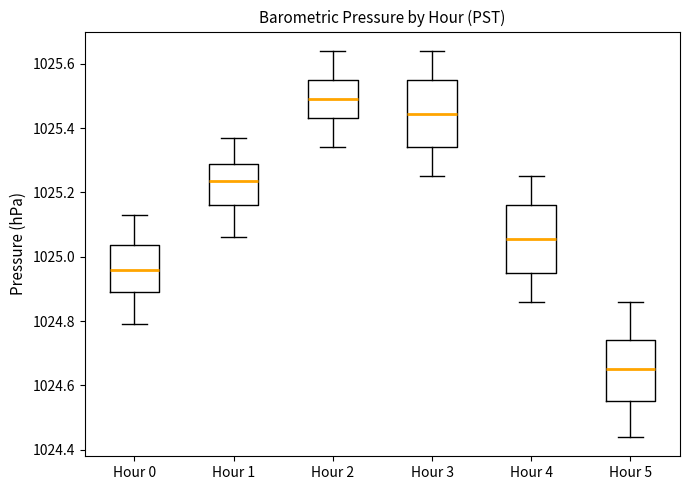

Which box has the lowest median line?

Hour 5